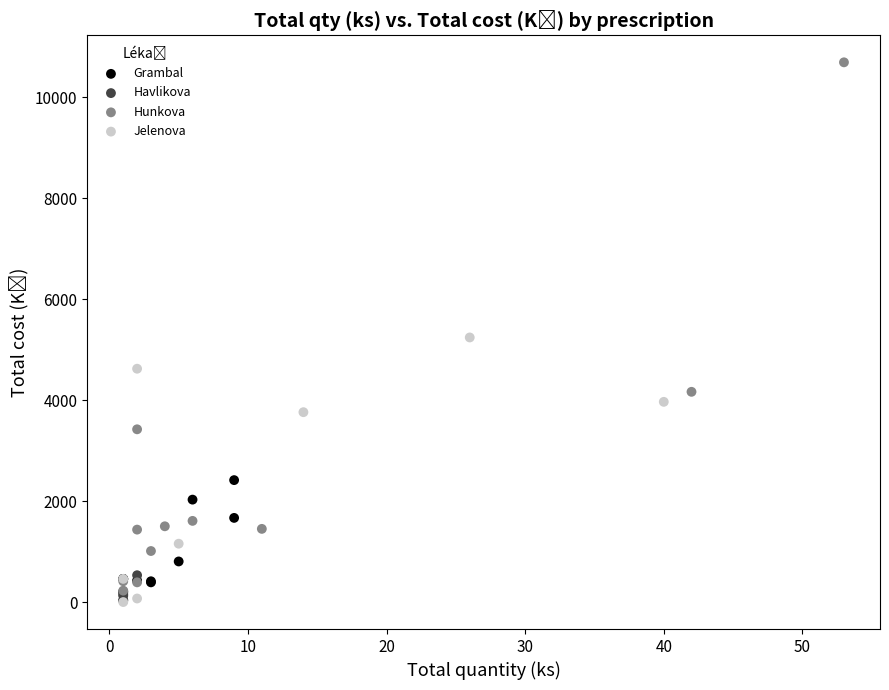

Which series reaches the maximum Y coordinate?

Hunkova